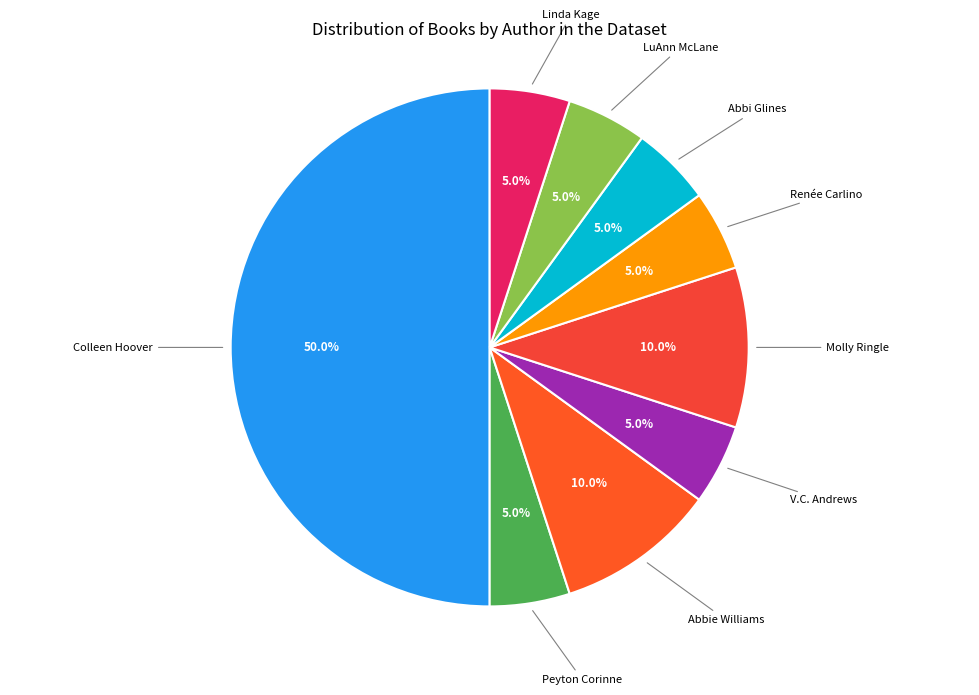

Count the number of slices in the pie.

9